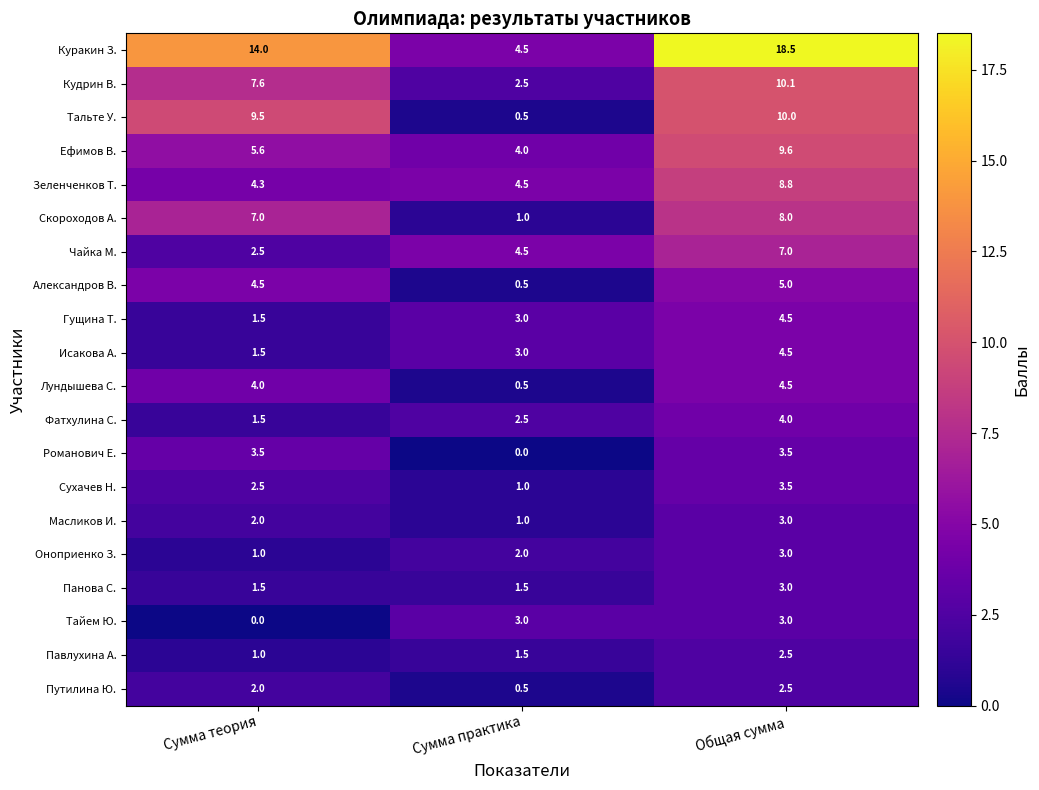

At which label does Тальте У. first exceed 9?

Сумма теория